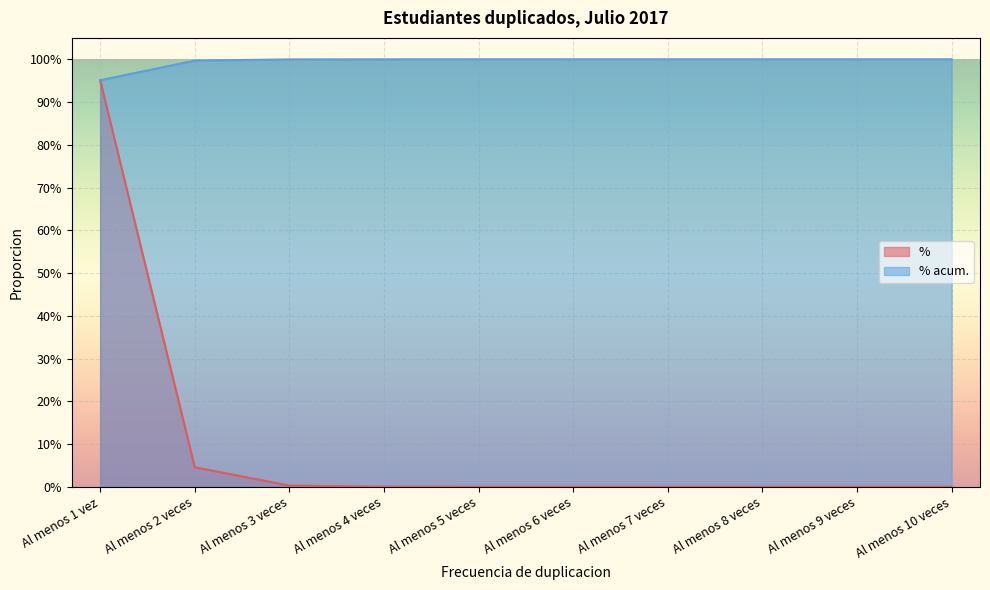

What is the sum of all % values?

1.0